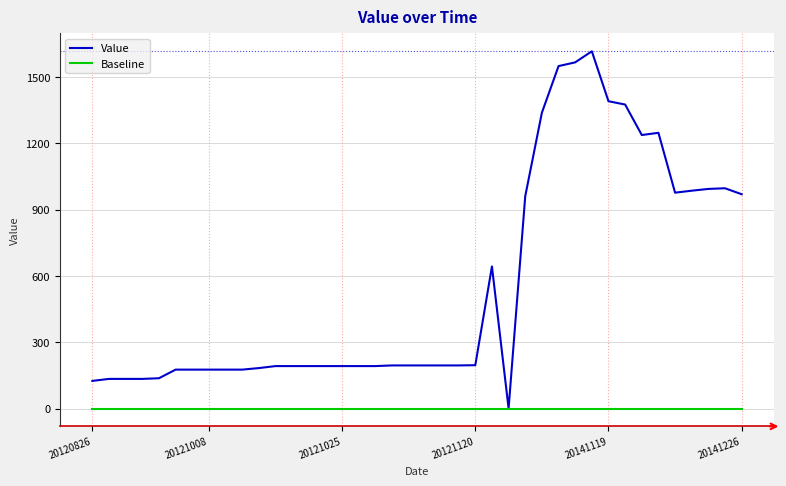

Rank the series by their maximum value, from lowest to highest.

Baseline, Value